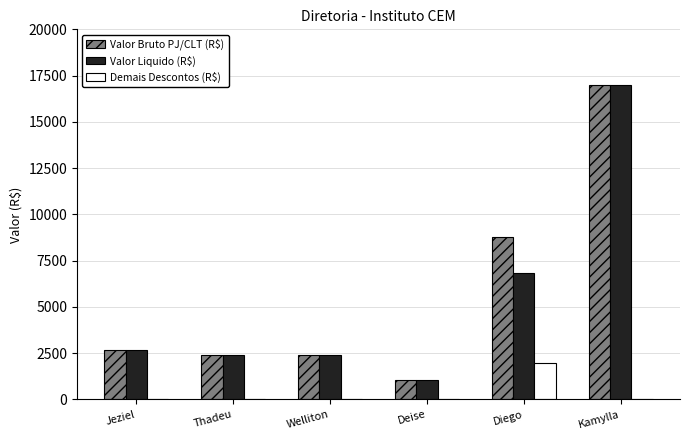

What is the total value across all series at Deise?

2099.2